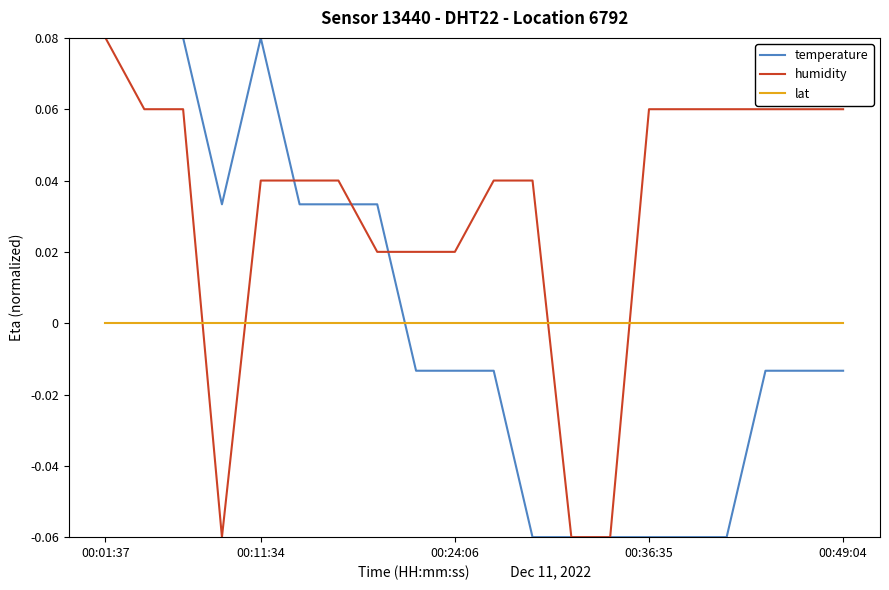

How many intersections are there between humidity and lat?

4